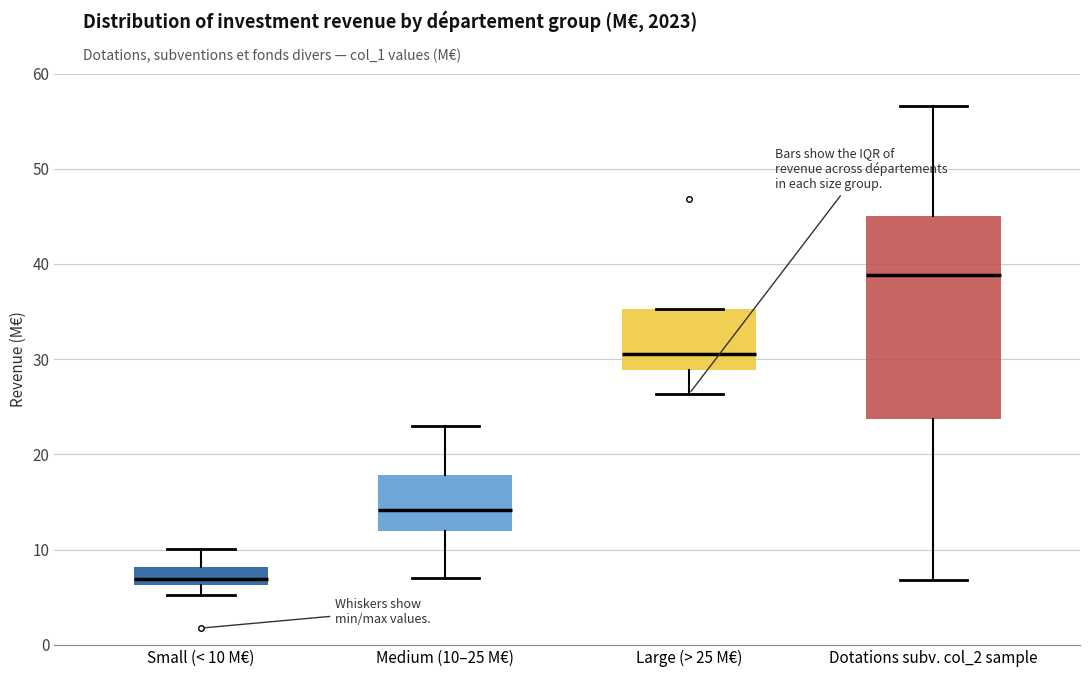

Which box has the lowest median line?

Small (< 10 M€)